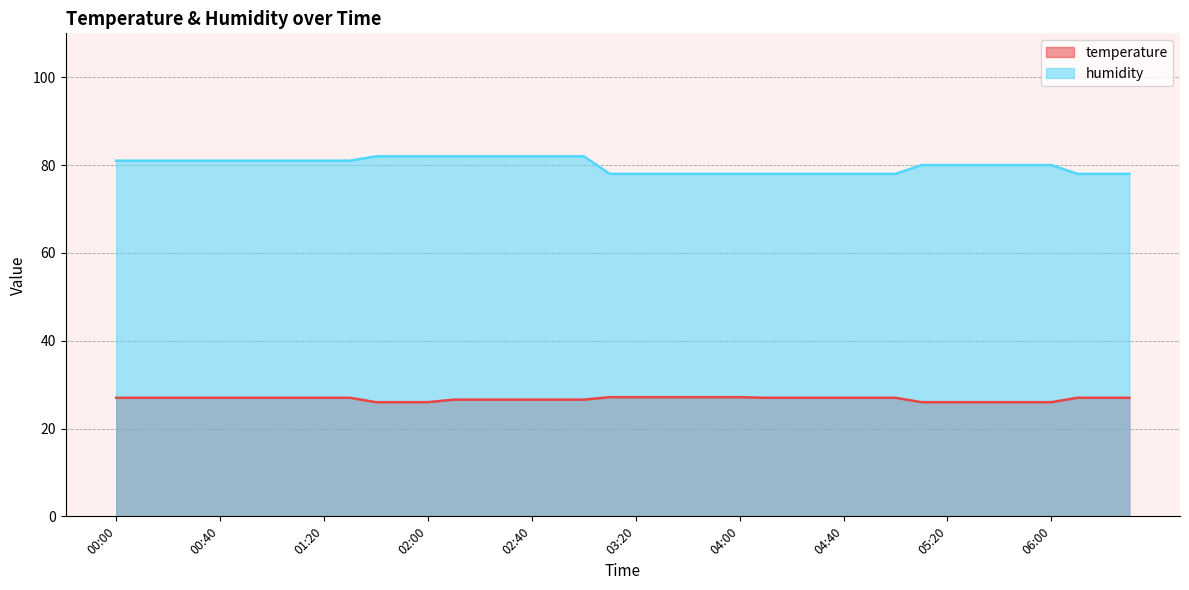

What is the highest value of the temperature series?

27.1